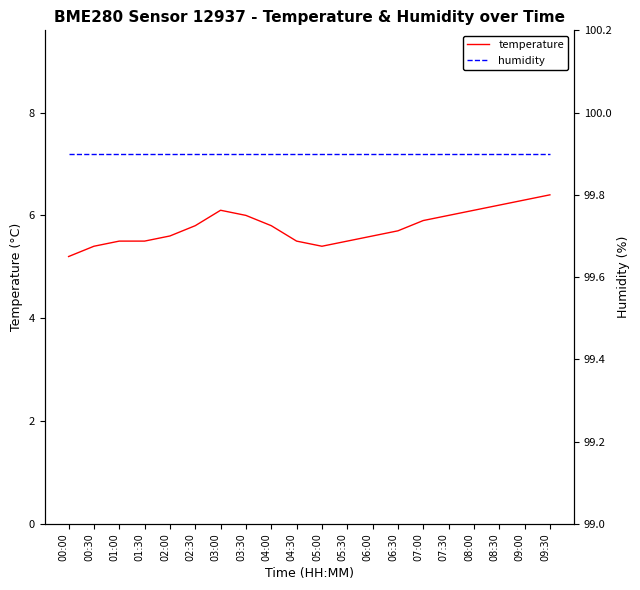

How many lines are shown in the chart?

2